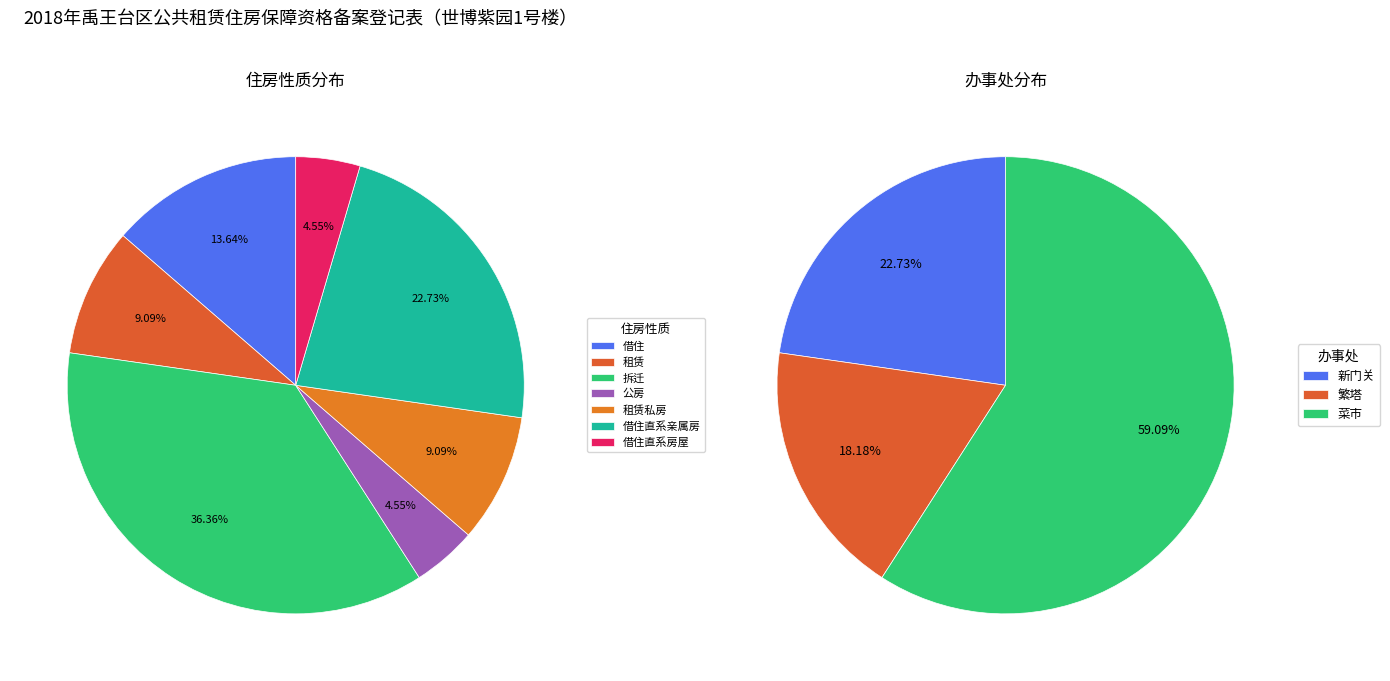

Is there a majority slice in this chart?

Yes